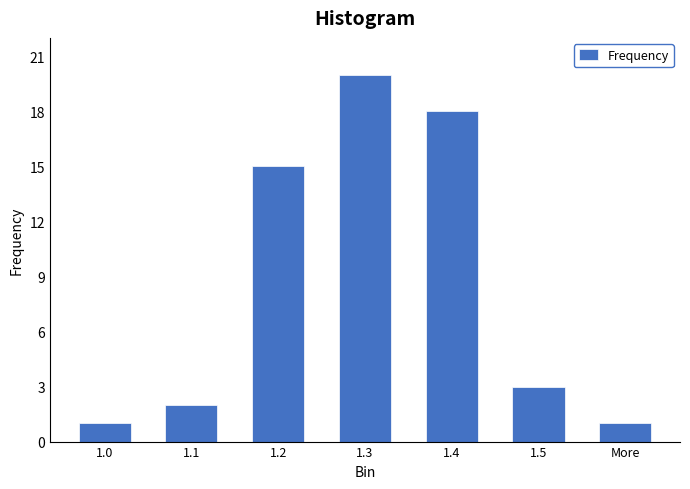

Reading left to right, extract all data points from this chart.

1	2	15	20	18	3	1